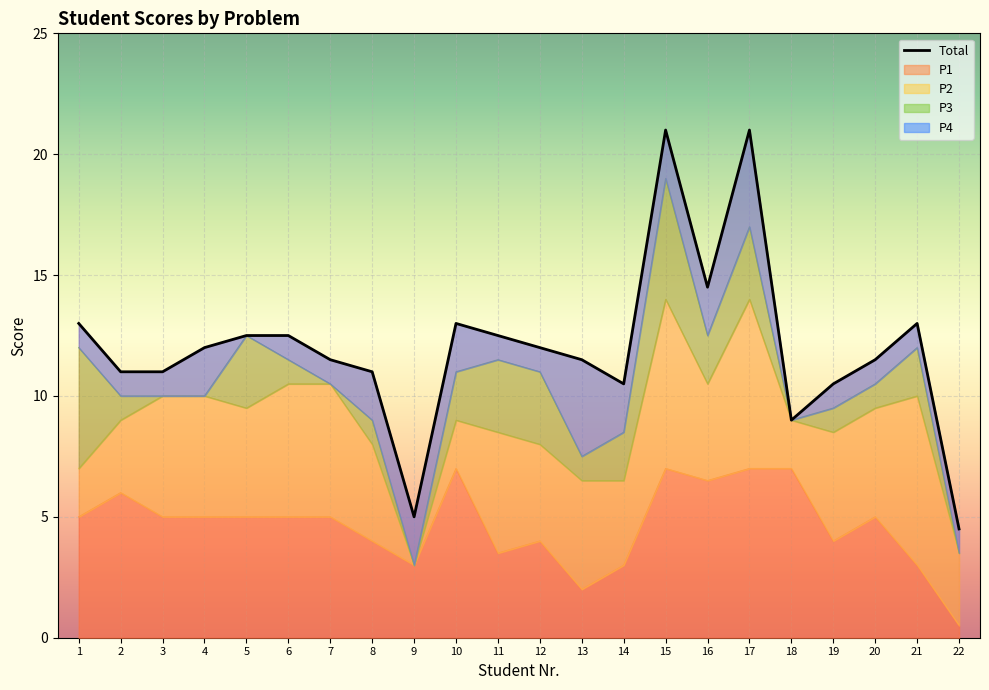

List the labels in order of value, smallest first.

22, 9, 18, 14, 19, 2, 3, 8, 7, 13, 20, 4, 12, 5, 6, 11, 1, 10, 21, 16, 15, 17